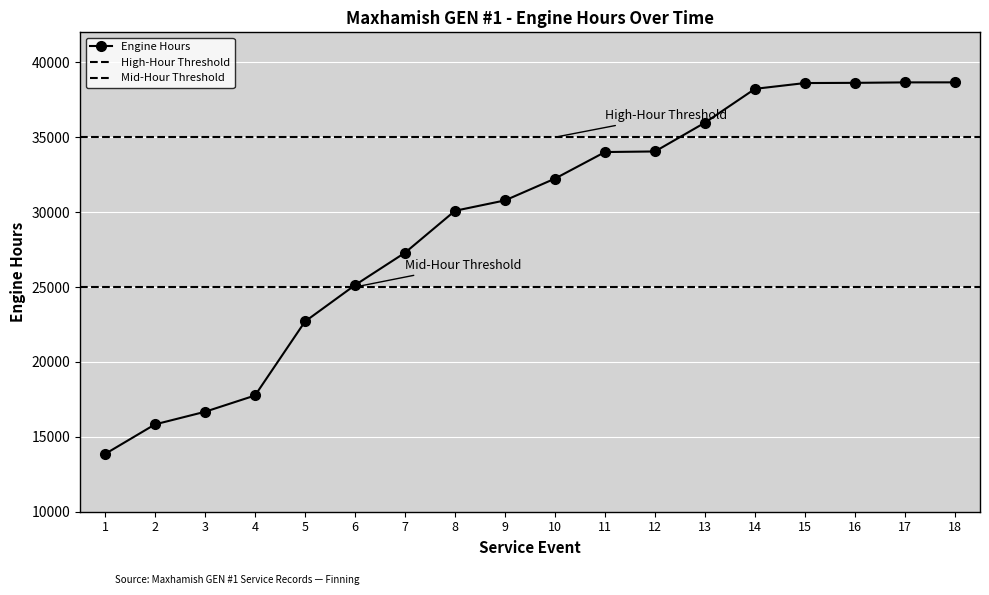

How many lines are shown in the chart?

1